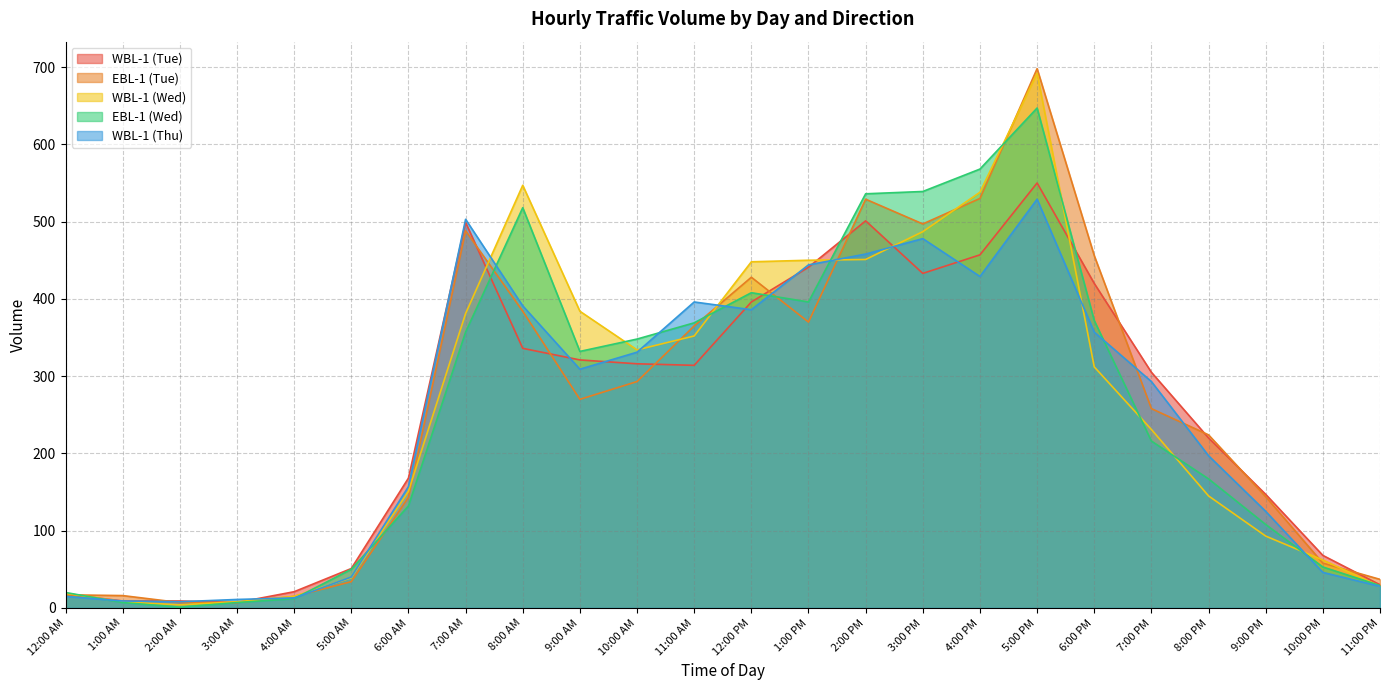

The value of EBL-1 (Tue) at 6:00 PM is 632. True or false?

False